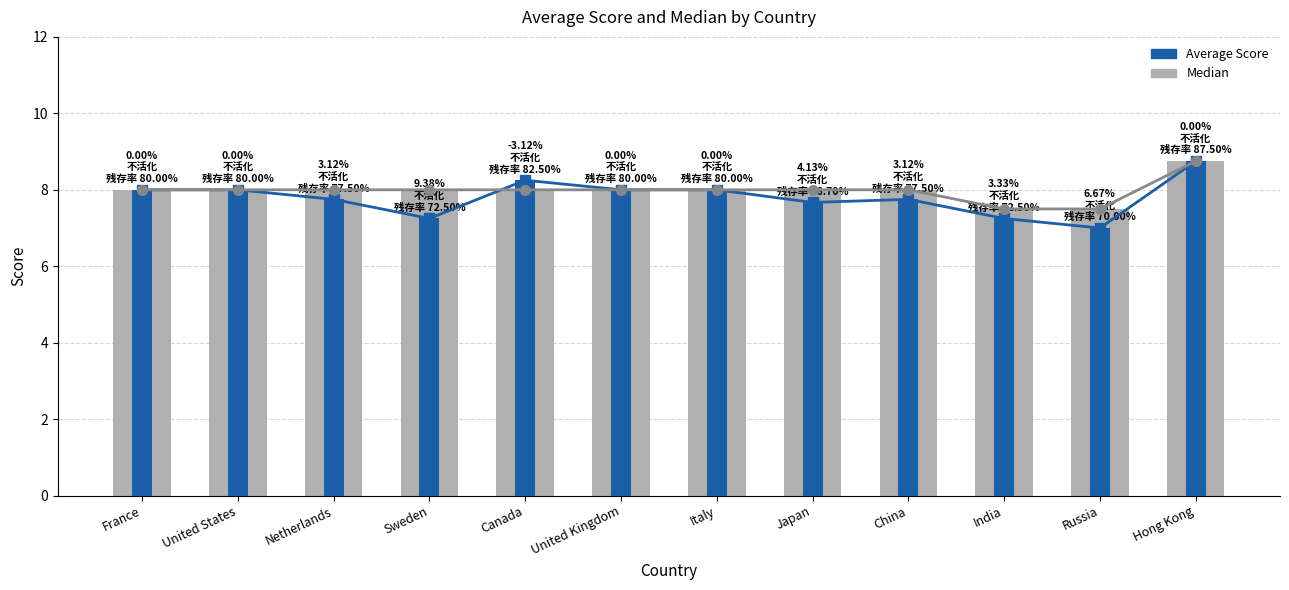

What is the smallest value displayed?

7.0